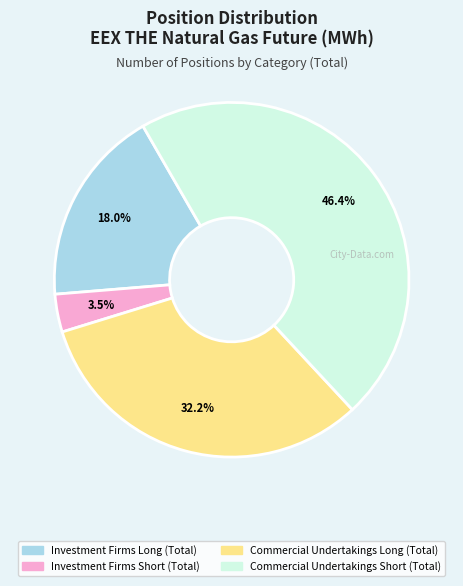

To the nearest percent, what is the combined percentage of Investment Firms Long (Total) and Investment Firms Short (Total)?

21%